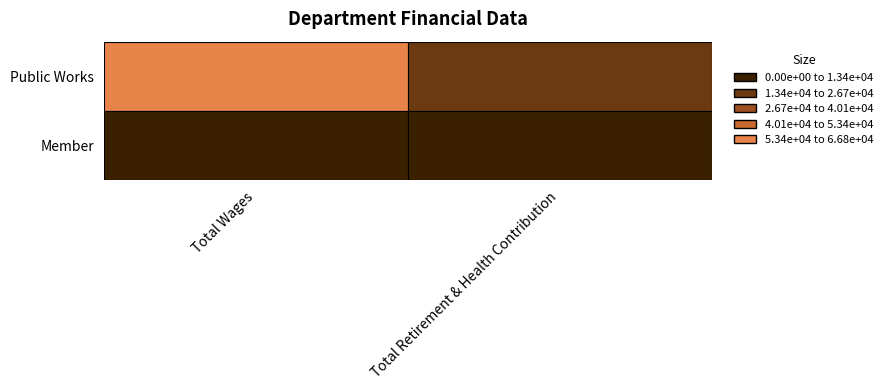

Reading left to right, what are all the values shown in this chart?

Public Works: 0=66795	1=18758
Member: 0=0	1=0